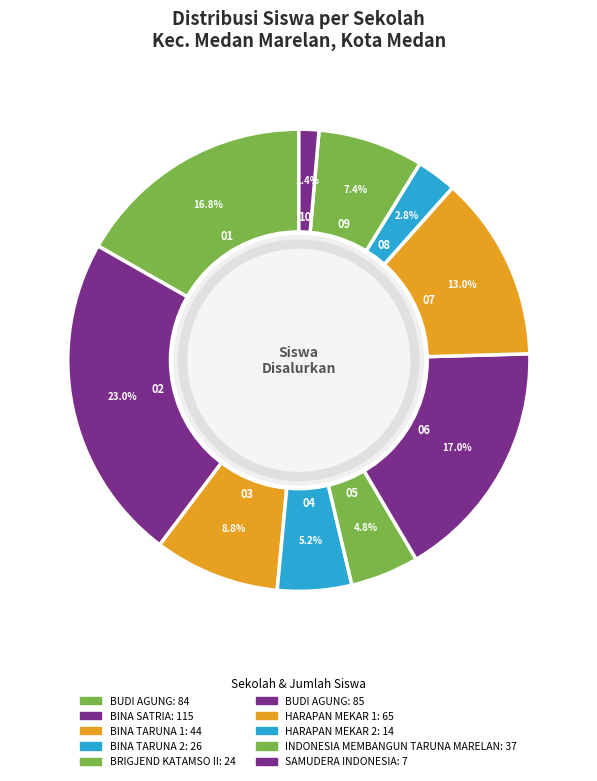

How many segments does this pie chart have?

10